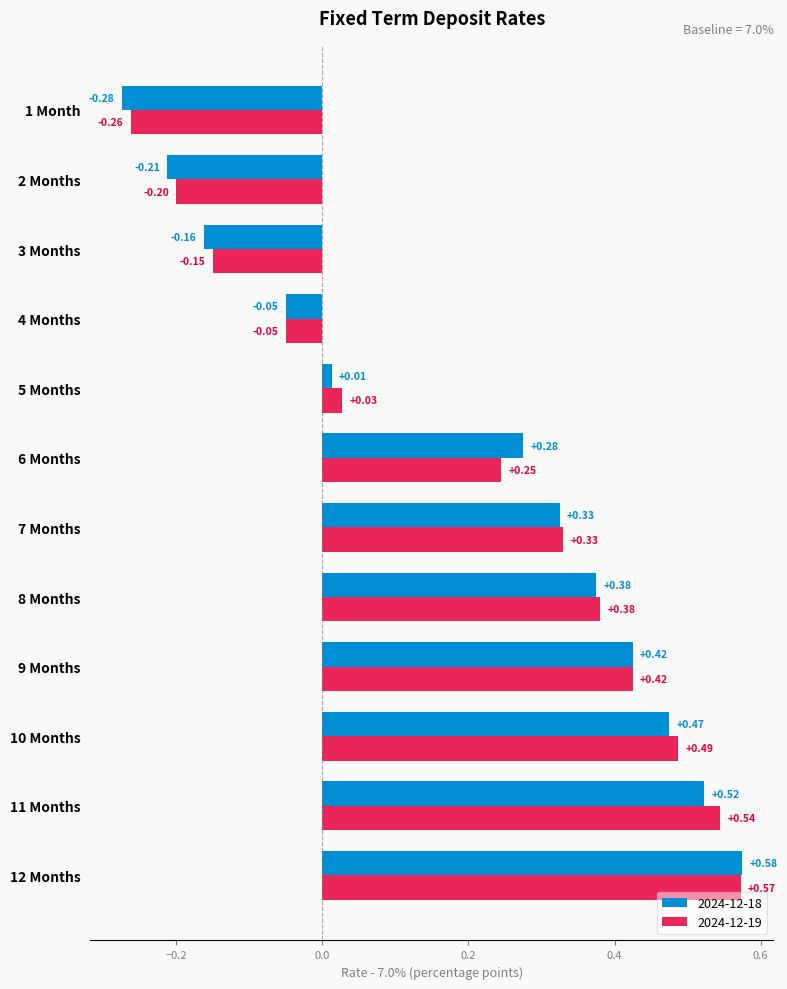

Which series has the widest spread of values?

2024-12-18